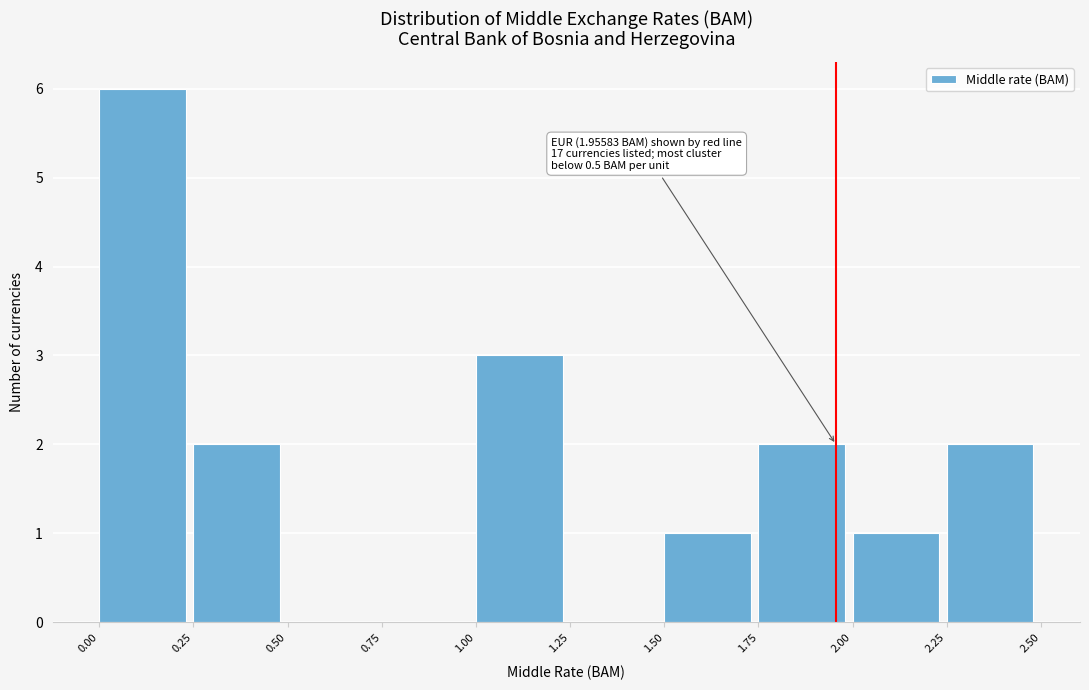

Over which range of the x-axis is the bar tallest?

0.00 to 0.25